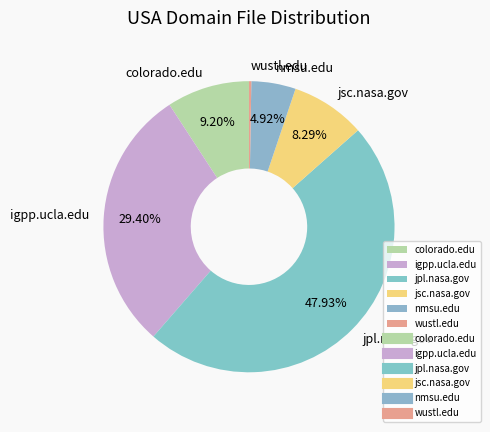

Is there a majority slice in this chart?

No